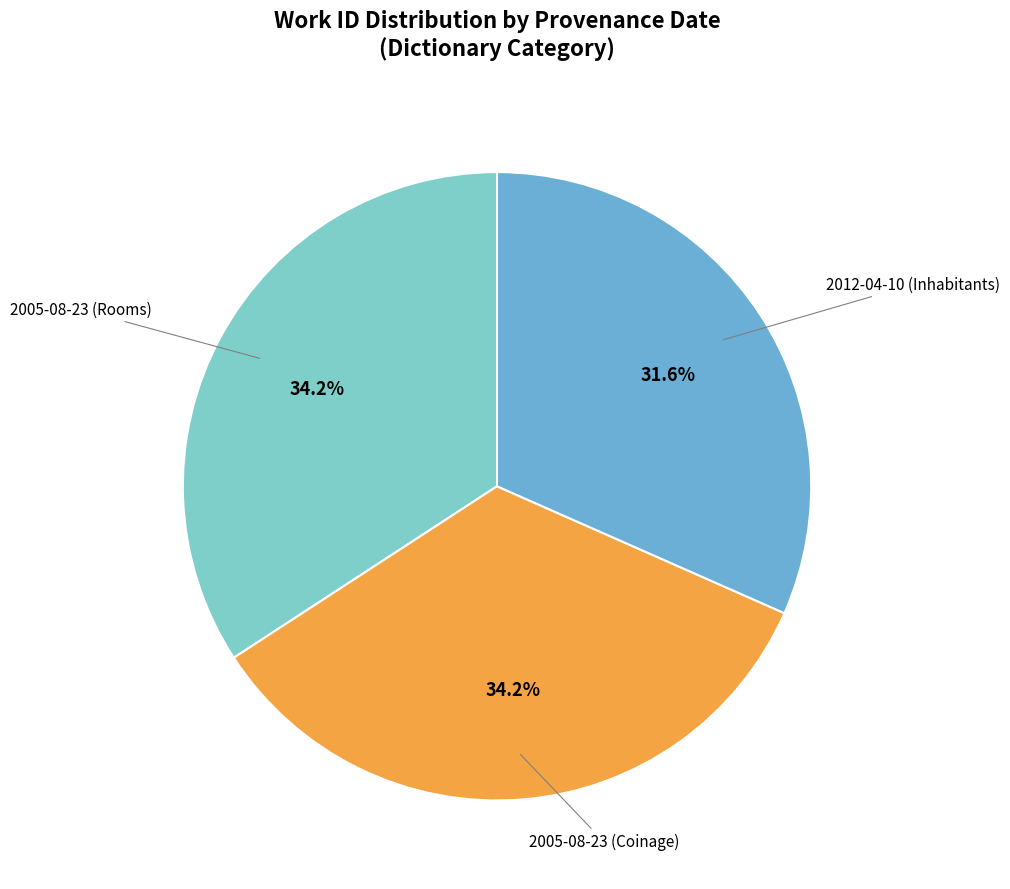

What is the smallest slice in the pie chart?

2012-04-10 (Inhabitants)